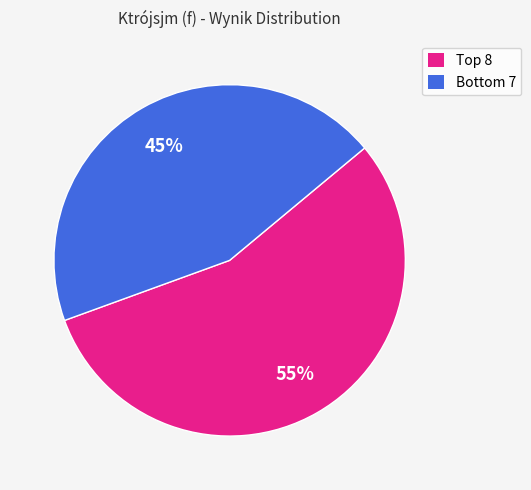

Does any single category account for the majority?

Yes